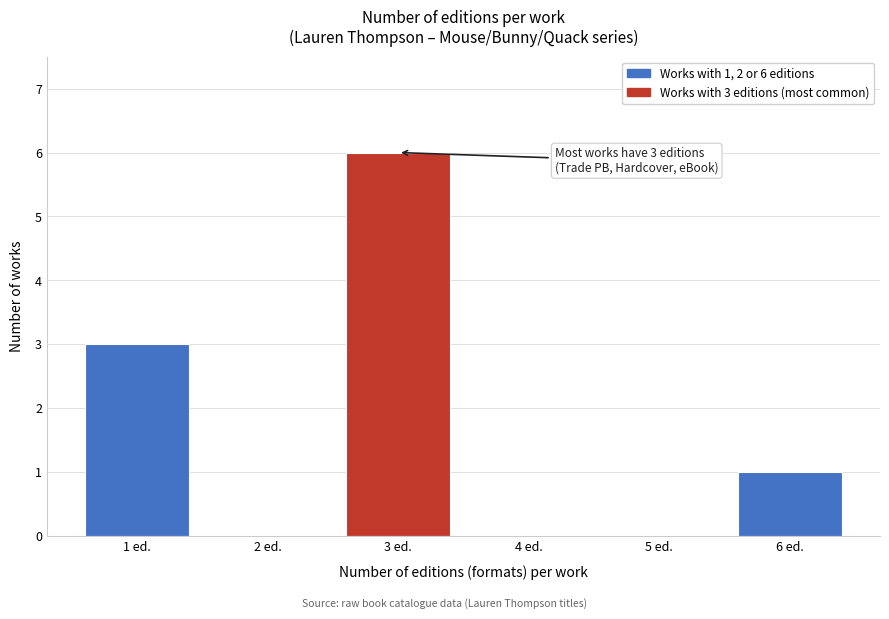

Reading left to right, extract all data points from this chart.

1 ed.=3	2 ed.=0	3 ed.=6	4 ed.=0	5 ed.=0	6 ed.=1